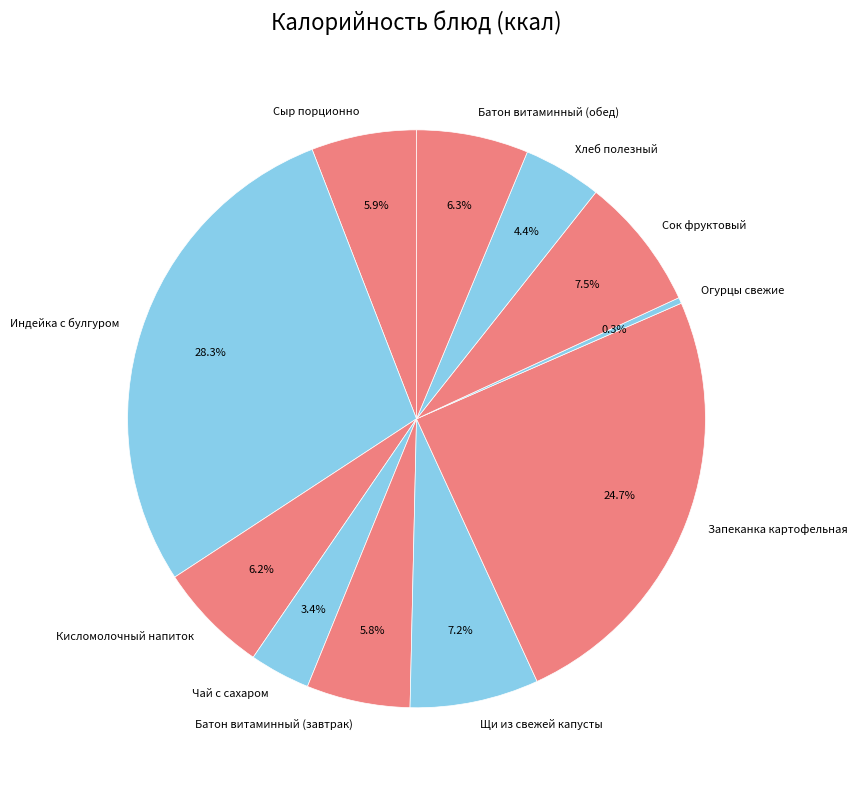

What is the largest slice in the pie chart?

Индейка с булгуром